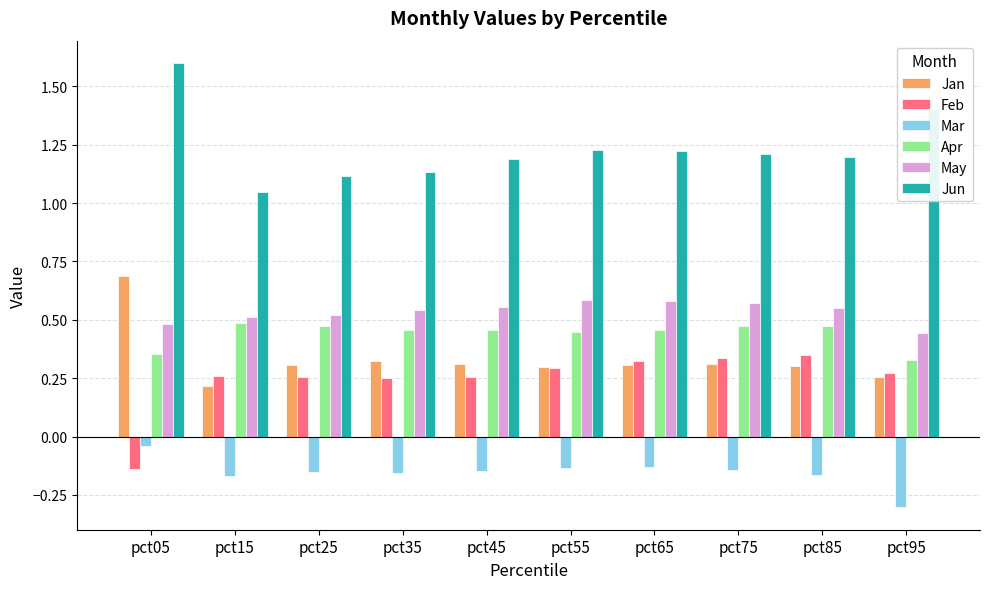

What is the spread (max minus min) of values at pct45?

1.3